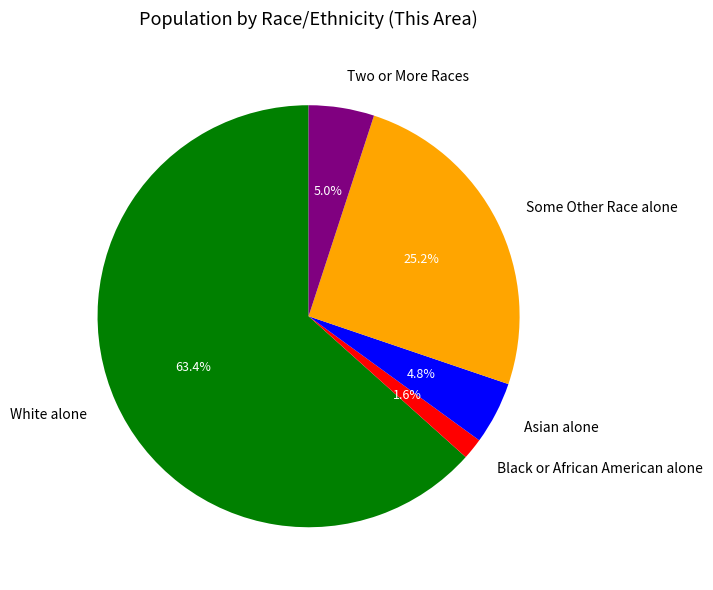

True or false: Two or More Races accounts for 1% of the total.

False